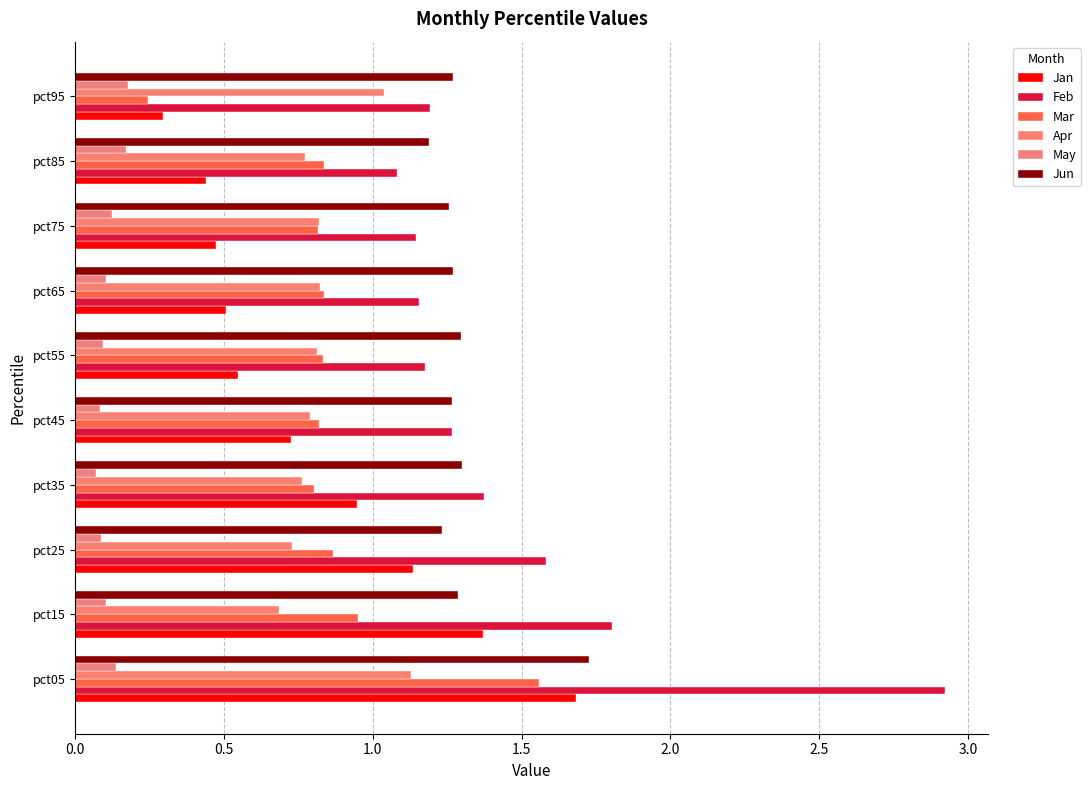

How many distinct data groups are displayed?

6